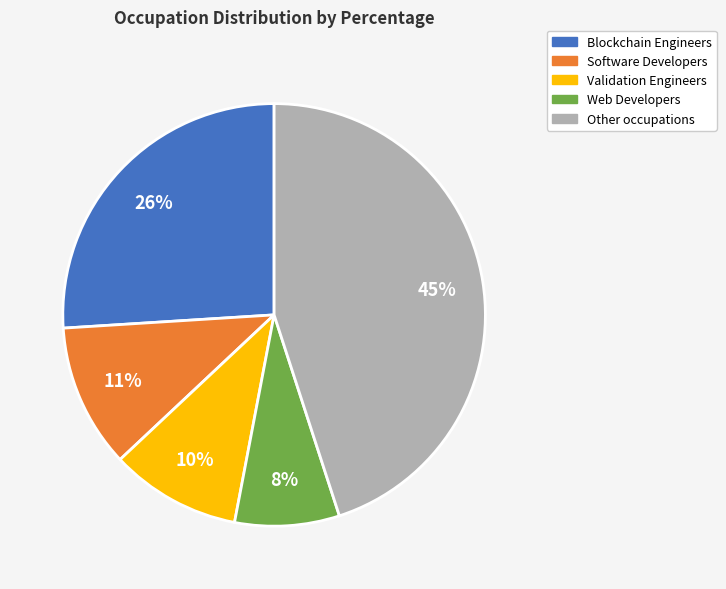

Is there a majority slice in this chart?

No